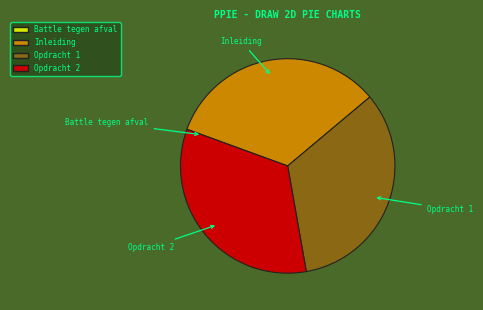

What is the ratio of the value at Opdracht 1 to the value at Opdracht 2?

1.0